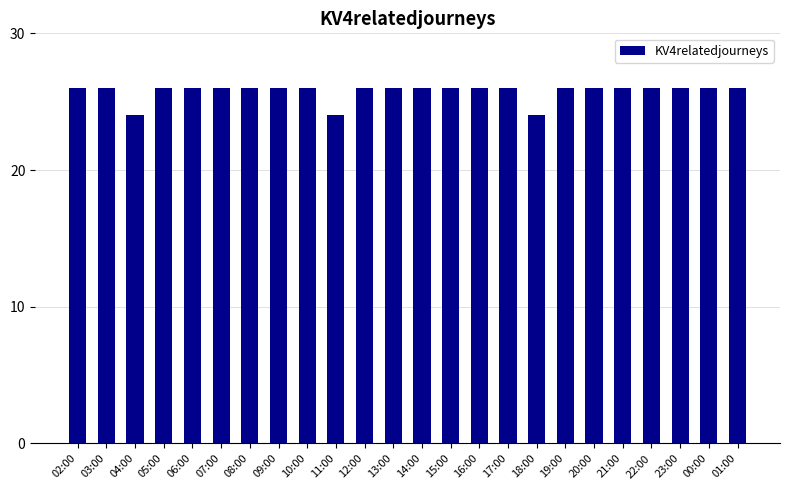

Are the bars horizontal?

No